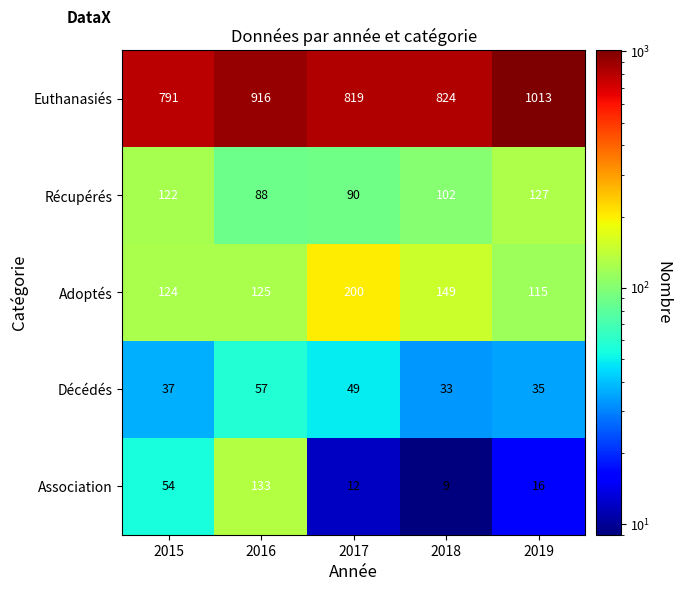

Which series has the largest total across all categories?

Euthanasiés